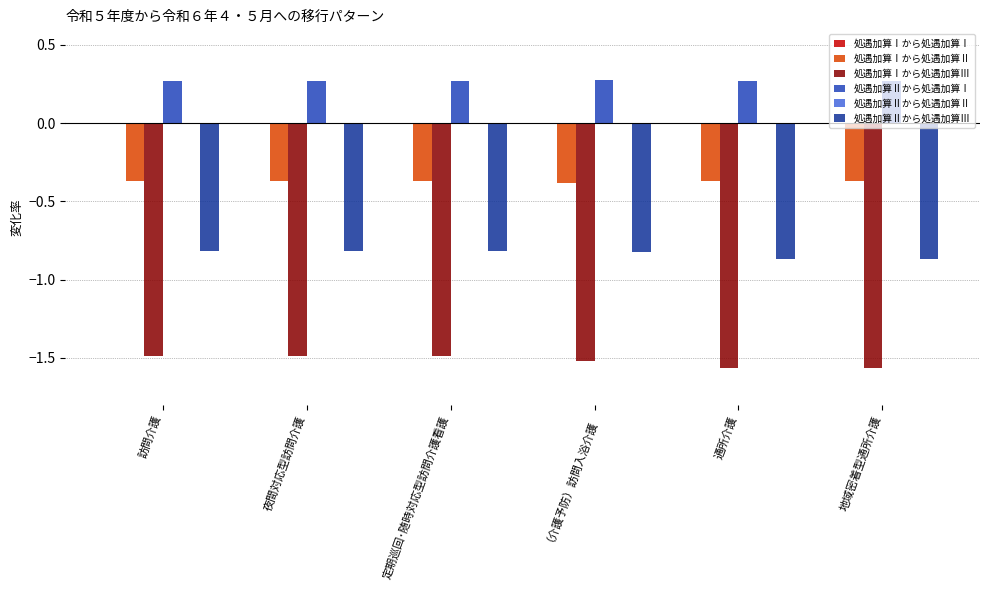

Which series has the largest total across all categories?

処遇加算Ⅱから処遇加算Ⅰ